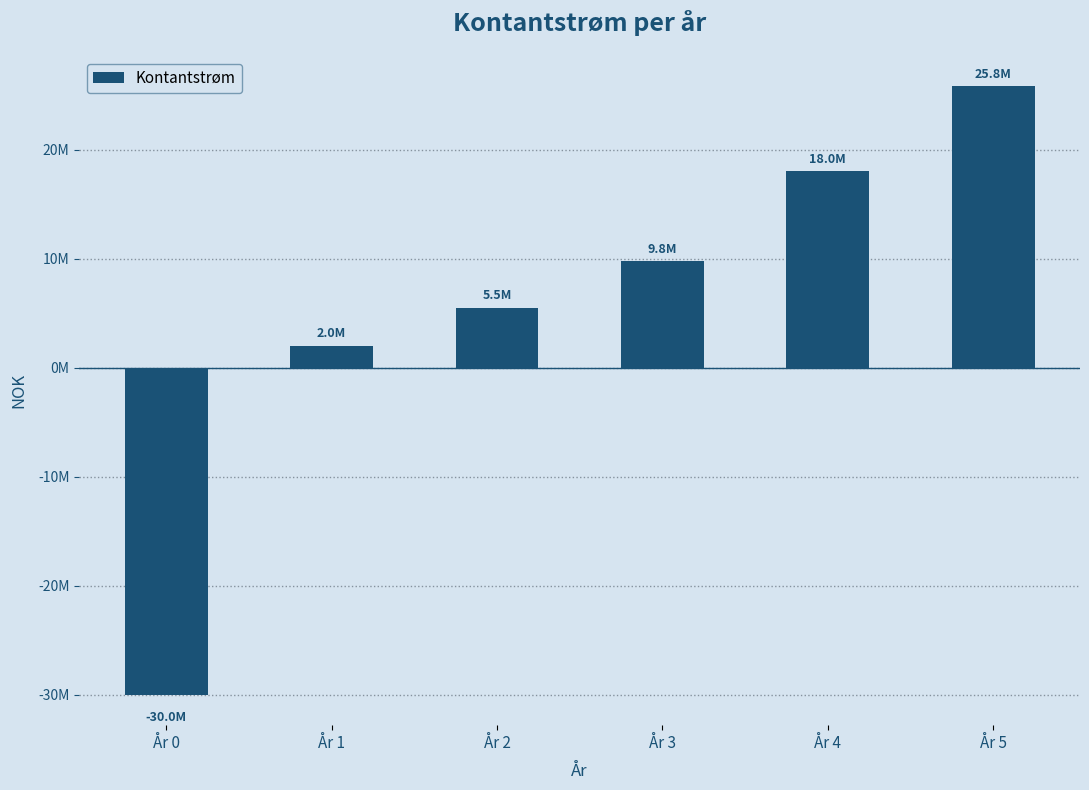

Rank the categories by value from lowest to highest.

År 0, År 1, År 2, År 3, År 4, År 5